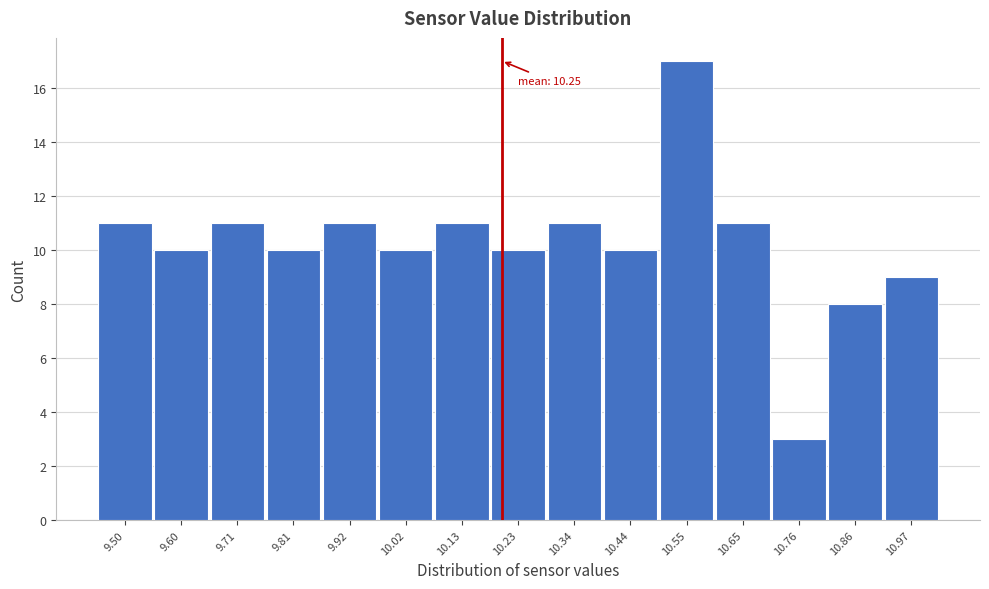

Reading left to right, list all the values displayed in this chart.

9.50=11	9.60=10	9.71=11	9.81=10	9.92=11	10.02=10	10.13=11	10.23=10	10.34=11	10.44=10	10.55=17	10.65=11	10.76=3	10.86=8	10.97=9